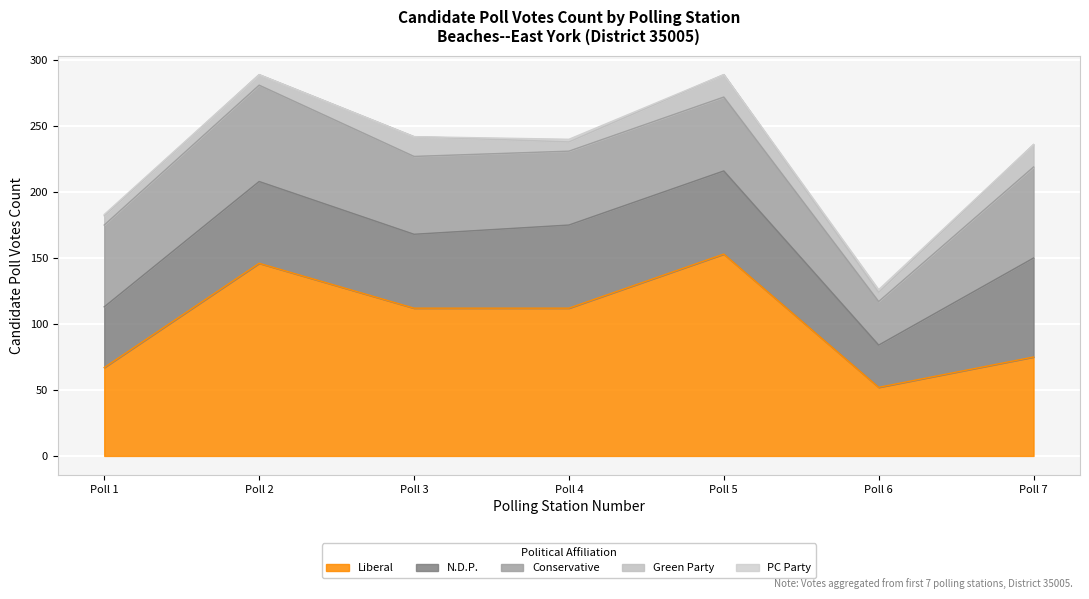

Which series has the largest range (max minus min)?

Liberal